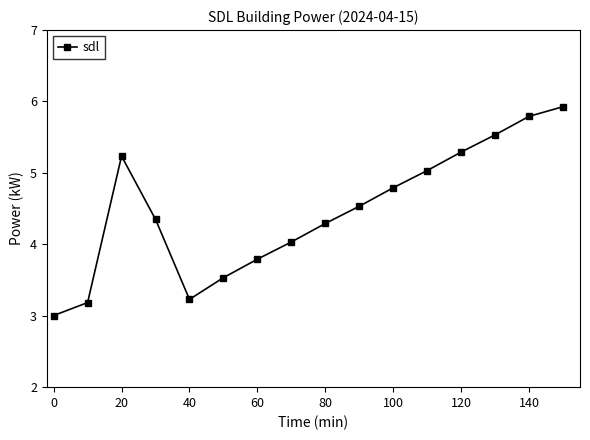

What is the maximum value shown in the chart?

5.9